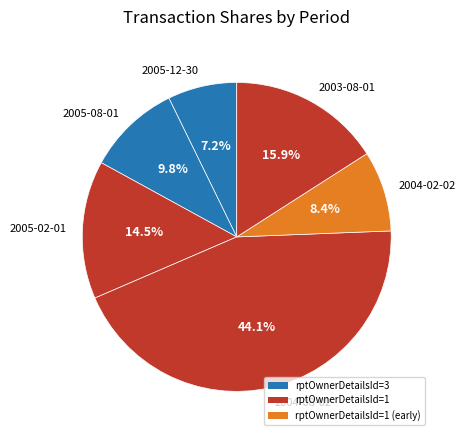

Rank the categories by value from lowest to highest.

2005-12-30, 2004-02-02, 2005-08-01, 2005-02-01, 2003-08-01, 2004-08-02